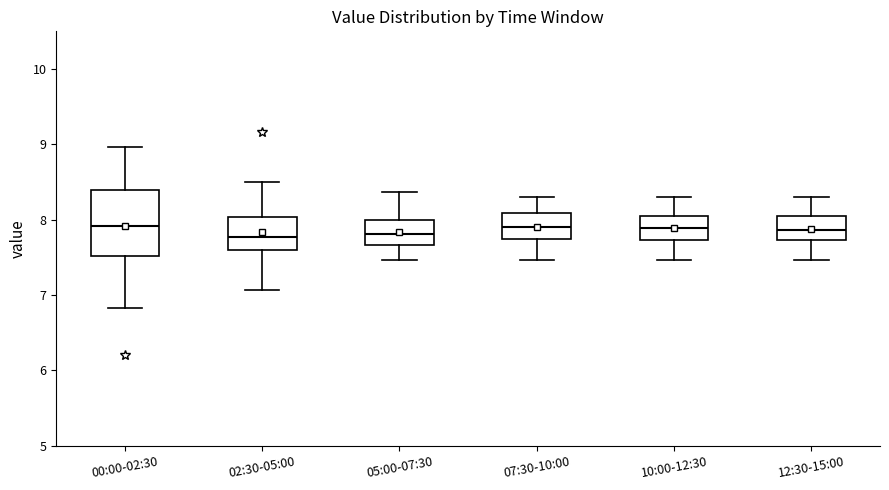

Reading left to right, transcribe this box plot: for each box, give where its median line is, the range the box spans, and where its two whiskers end, as read against the y-axis. The values are not printed on the chart, so give them approximately, as read against the axis.

00:00-02:30: median 7.9, box 7.5 to 8.4, whiskers 6.8 to 9.0
02:30-05:00: median 7.8, box 7.6 to 8.0, whiskers 7.1 to 8.5
05:00-07:30: median 7.8, box 7.7 to 8.0, whiskers 7.5 to 8.4
07:30-10:00: median 7.9, box 7.7 to 8.1, whiskers 7.5 to 8.3
10:00-12:30: median 7.9, box 7.7 to 8.1, whiskers 7.5 to 8.3
12:30-15:00: median 7.9, box 7.7 to 8.1, whiskers 7.5 to 8.3